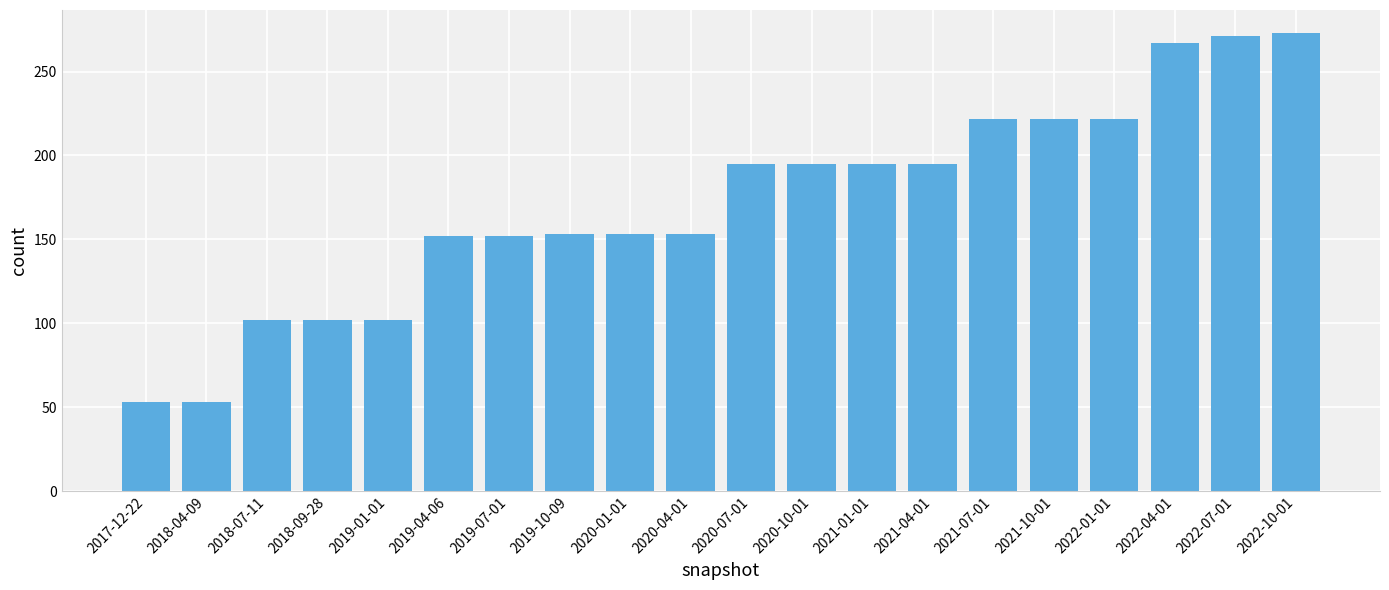

What is the change in value from 2018-04-09 to 2021-07-01?

+169